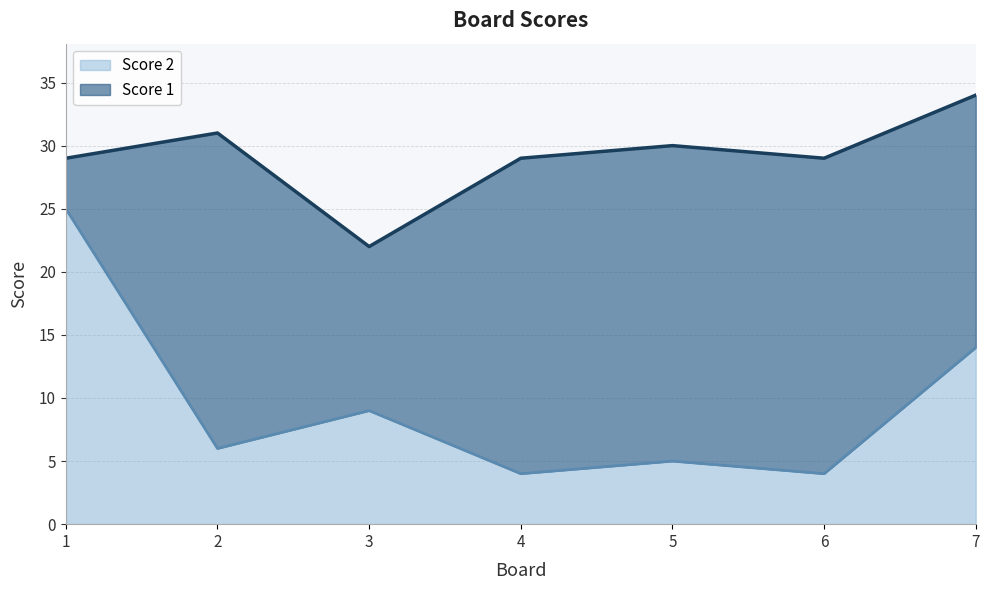

At which category is the sum across all series the highest?

7